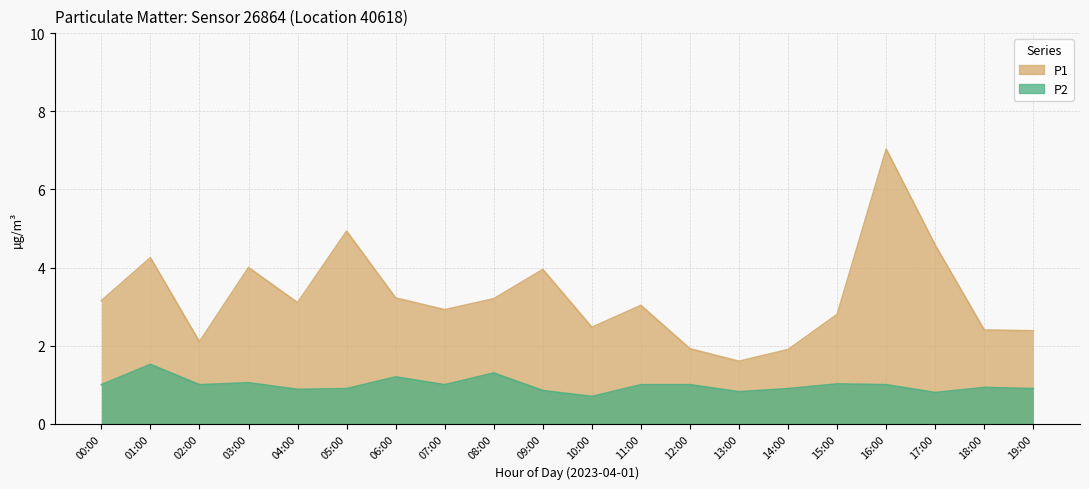

Reading left to right, extract all data points from this chart.

P1: 00:00=3.1	01:00=4.2	02:00=2.1	03:00=4.0	04:00=3.1	05:00=4.9	06:00=3.2	07:00=2.9	08:00=3.2	09:00=4.0	10:00=2.5	11:00=3.0	12:00=1.9	13:00=1.6	14:00=1.9	15:00=2.8	16:00=7.0	17:00=4.6	18:00=2.4	19:00=2.4
P2: 00:00=1.0	01:00=1.5	02:00=1.0	03:00=1.1	04:00=0.9	05:00=0.9	06:00=1.2	07:00=1.0	08:00=1.3	09:00=0.8	10:00=0.7	11:00=1.0	12:00=1.0	13:00=0.8	14:00=0.9	15:00=1.0	16:00=1.0	17:00=0.8	18:00=0.9	19:00=0.9